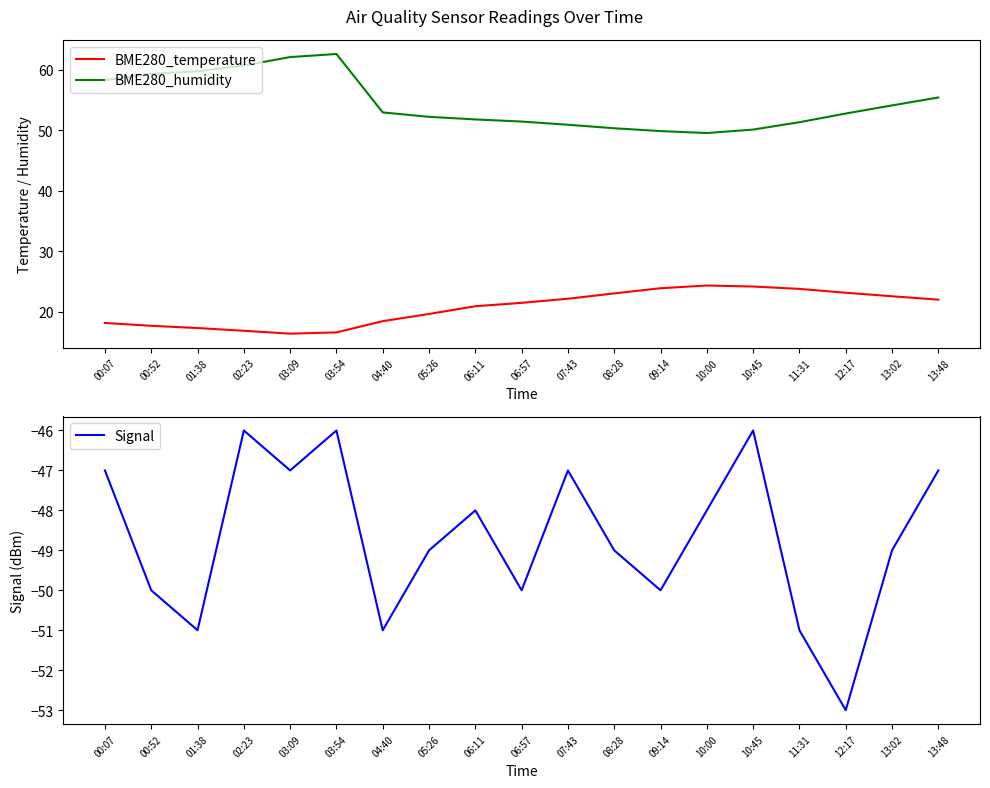

How many lines are shown in the chart?

3